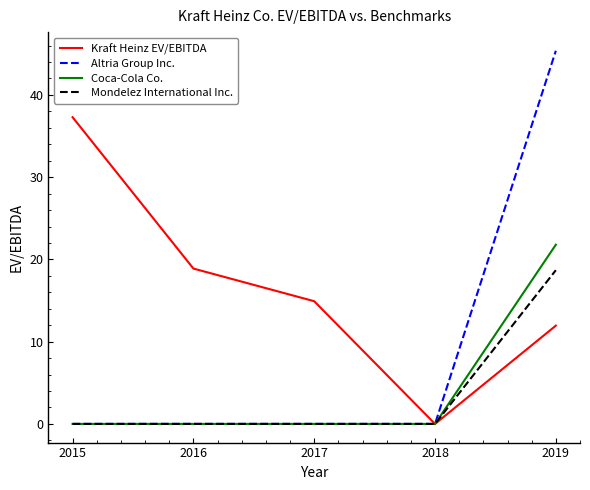

Between 2017 and 2018, which series saw the biggest shift?

Kraft Heinz EV/EBITDA